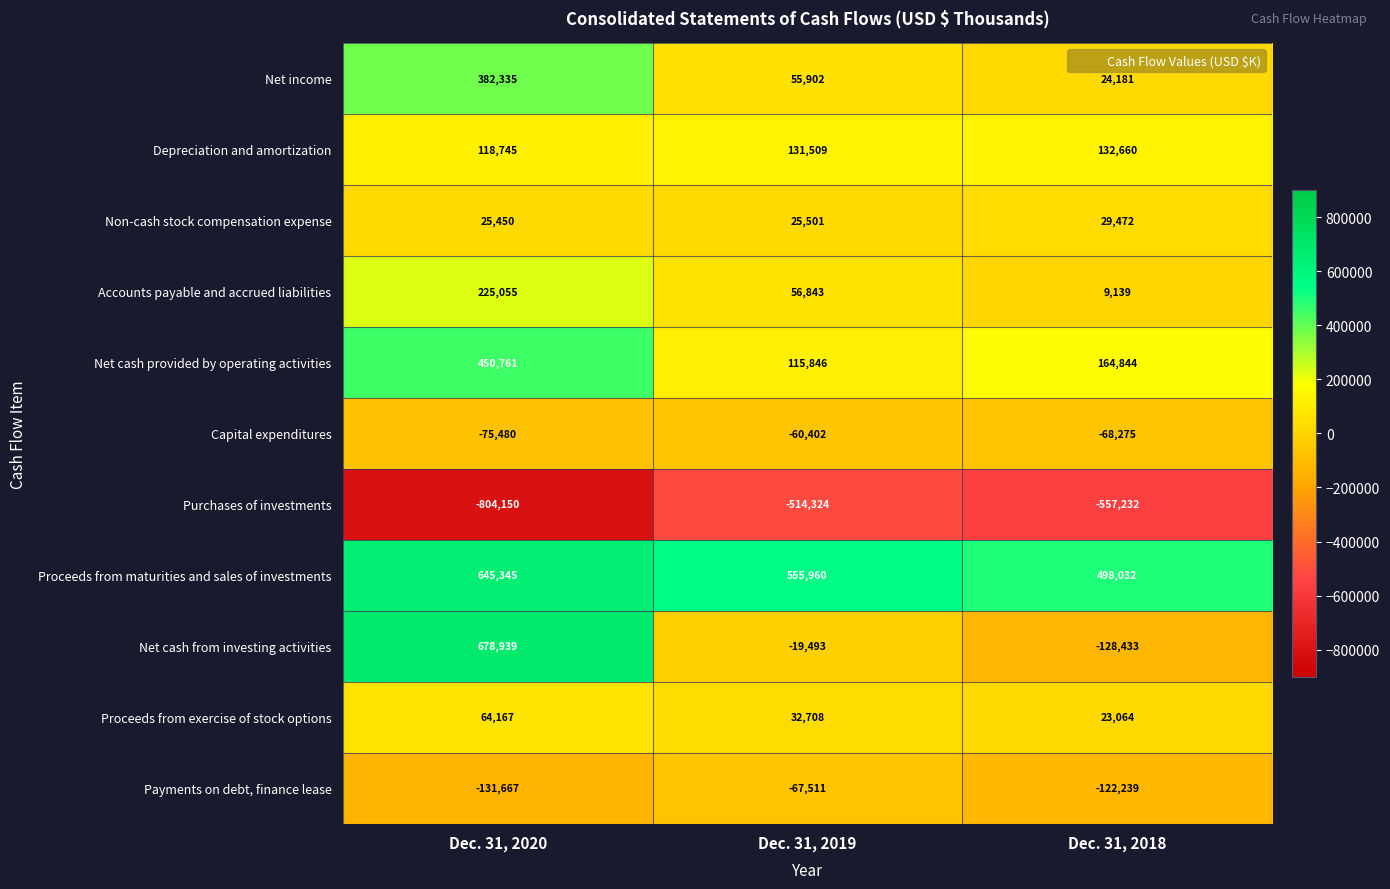

Which series has the largest range (max minus min)?

Net cash from investing activities